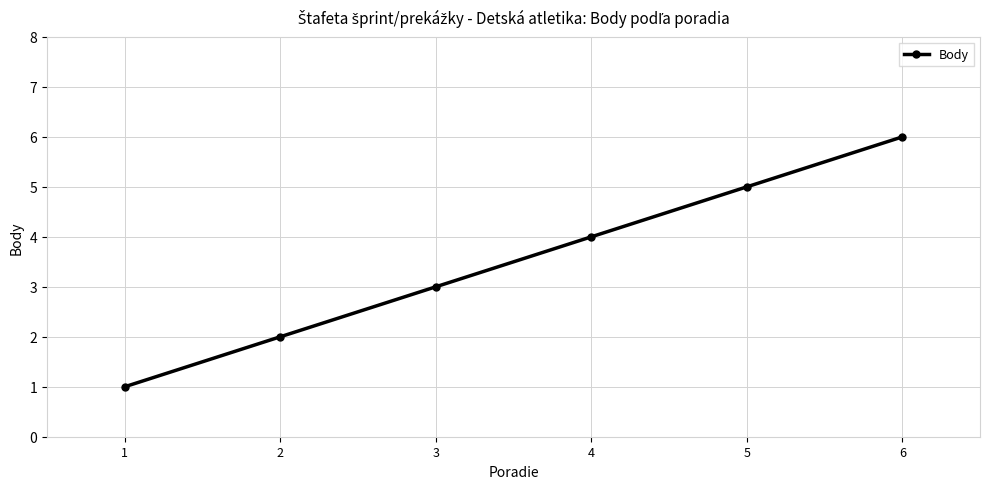

Rank the categories by value from lowest to highest.

1, 2, 3, 4, 5, 6